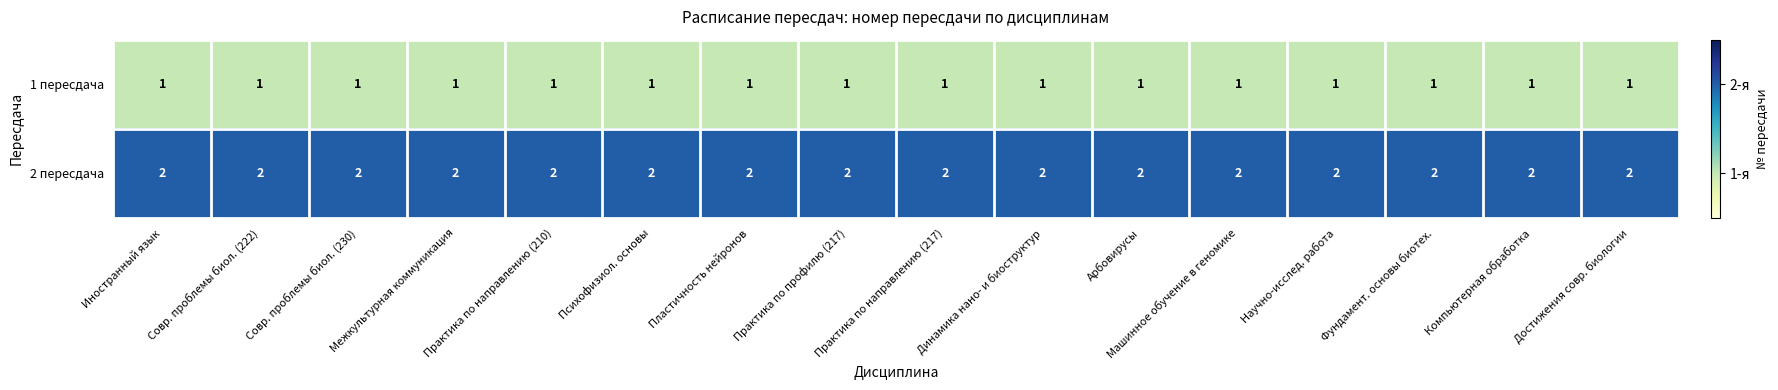

The 1 пересдача series shows 1 at Межкультурная коммуникация. True or false?

True